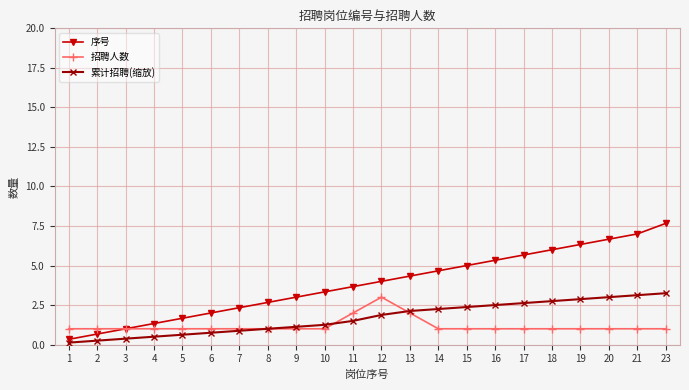

What is the total value across all series at 4?

2.8